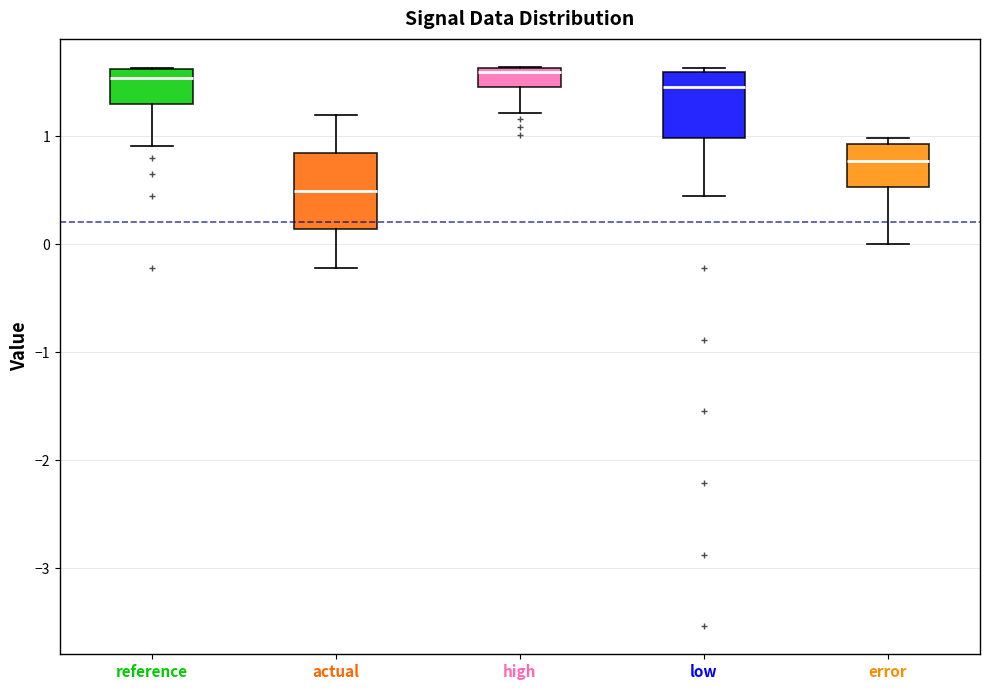

Which box is the tallest, from its lower edge to its upper edge?

actual